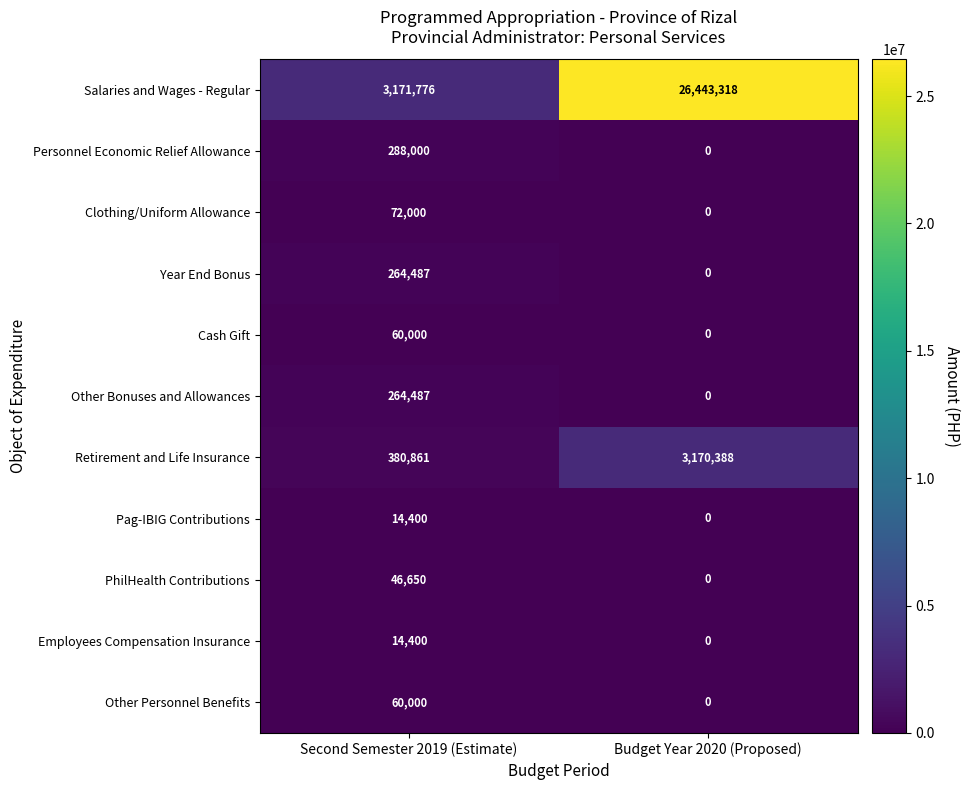

At which label is Salaries and Wages - Regular closest to 14807547?

Second Semester 2019 (Estimate)